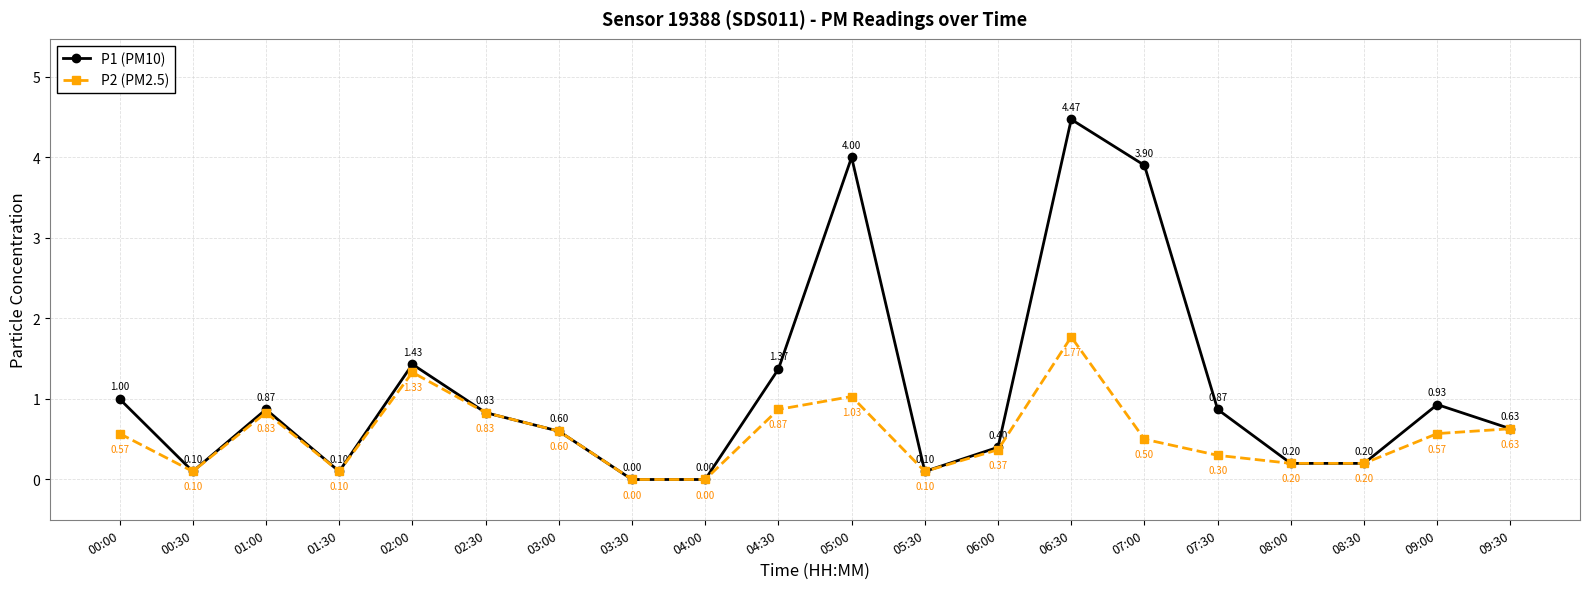

What is the total value across all series at 05:00?

5.0